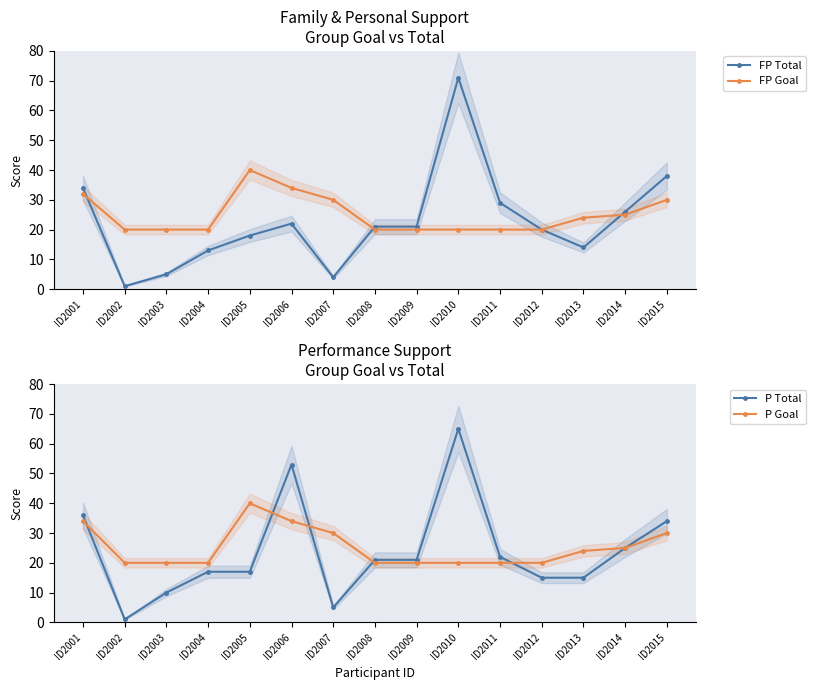

Where do FP Total and FP Goal first cross each other?

ID2001 and ID2002